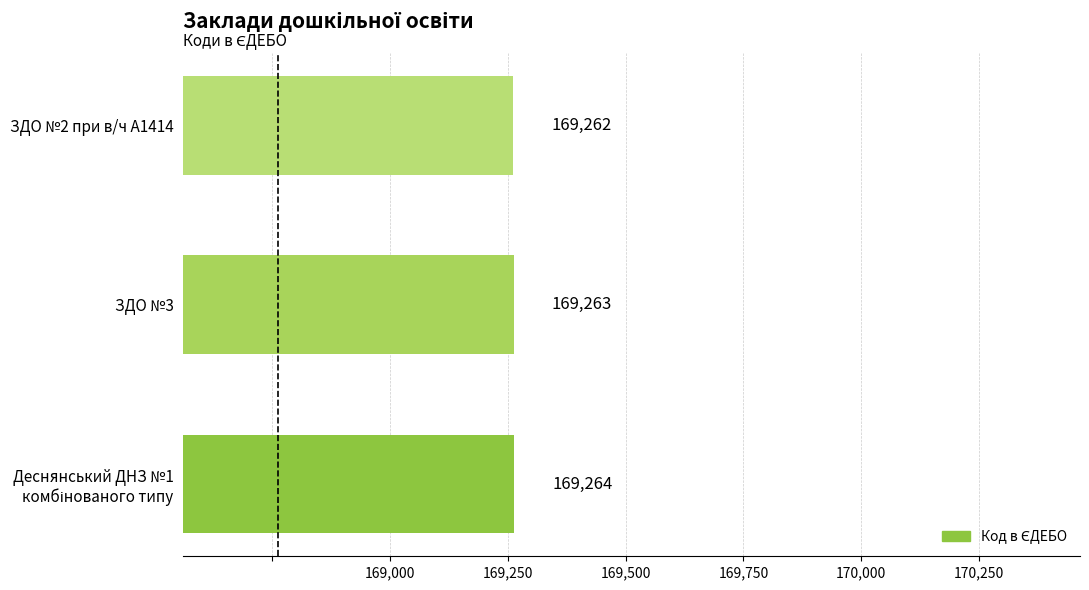

Reading bottom to top, transcribe all the data shown in this chart.

169264	169263	169262